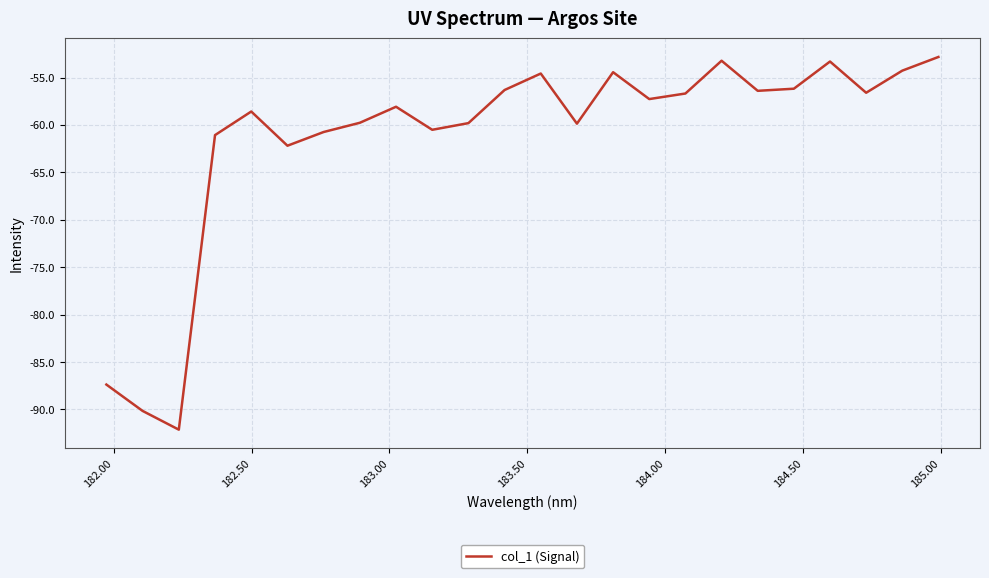

How many lines are shown in the chart?

1